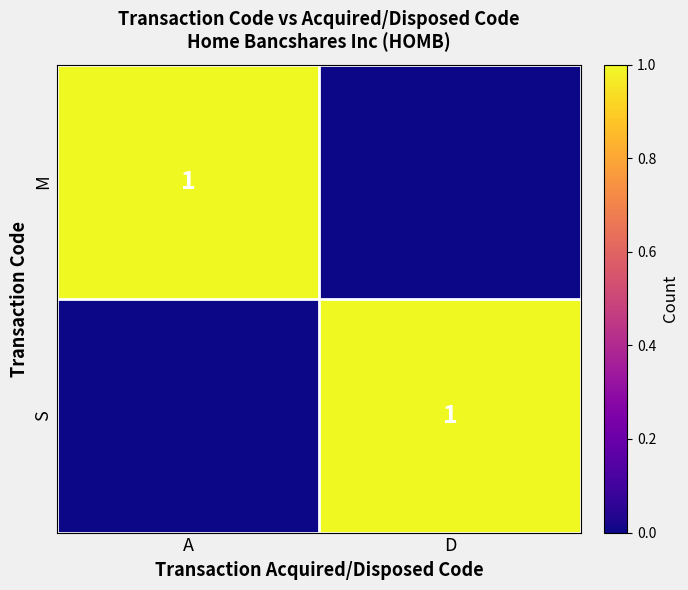

How many data points does each series have?

2